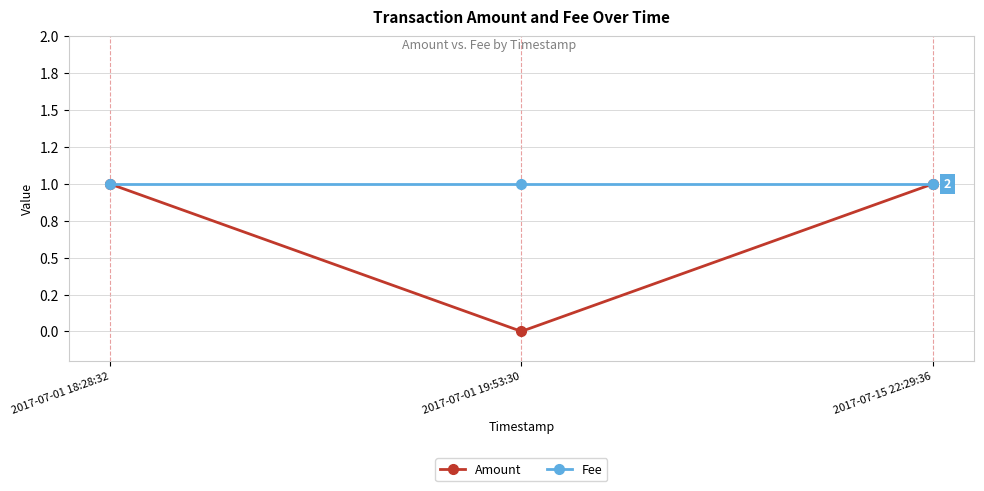

What is the maximum value shown in the chart?

1